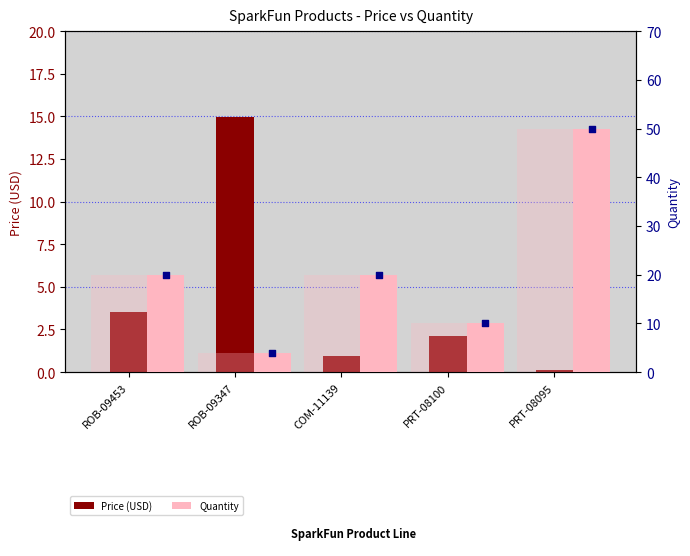

Which series has the largest Y range (max minus min)?

Quantity